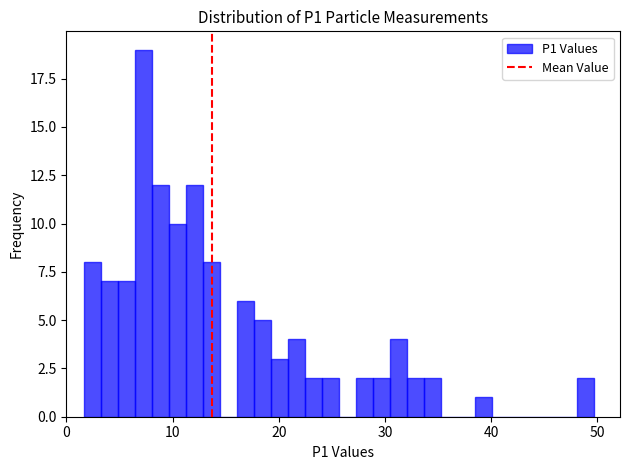

Read against the x-axis, roughly where is the centre of the tallest bar?

7